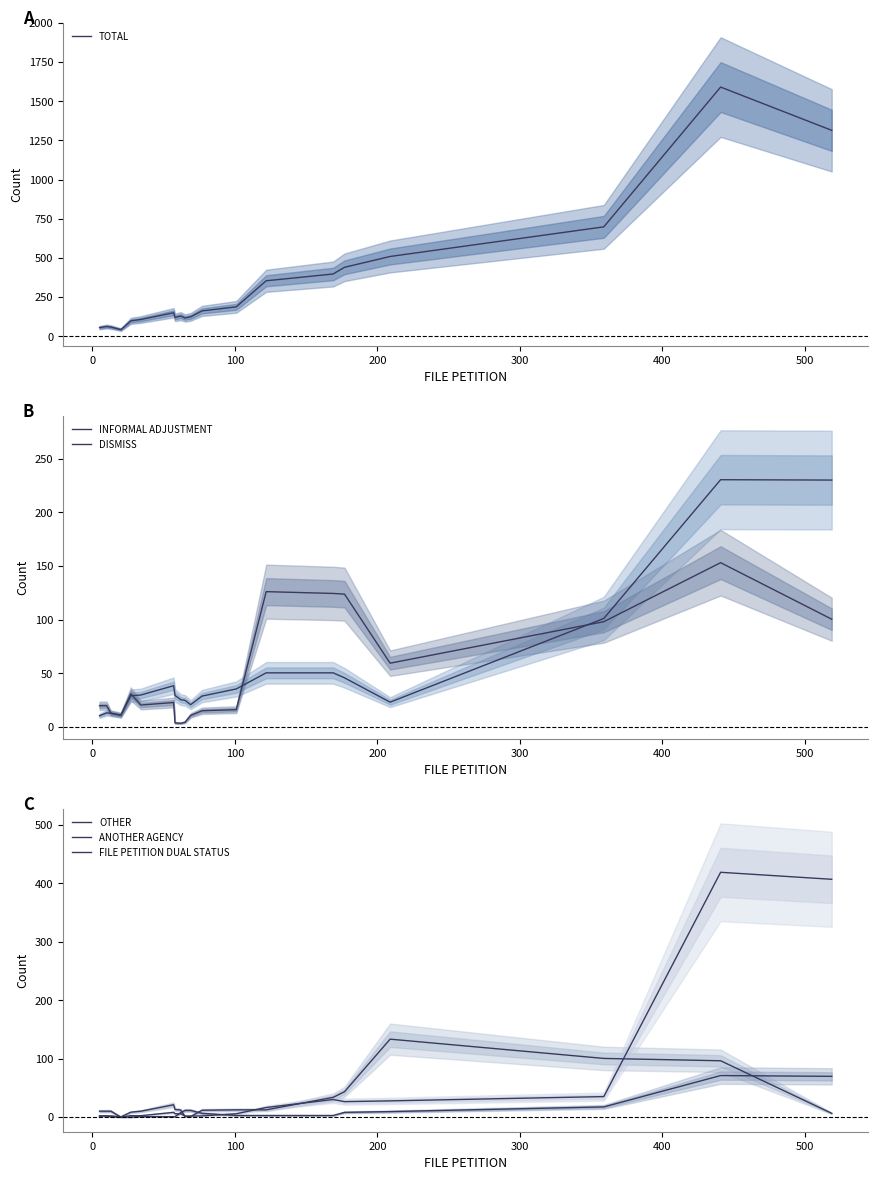

List the series in order of their peak value, lowest first.

FILE PETITION DUAL STATUS, OTHER, DISMISS, INFORMAL ADJUSTMENT, ANOTHER AGENCY, TOTAL